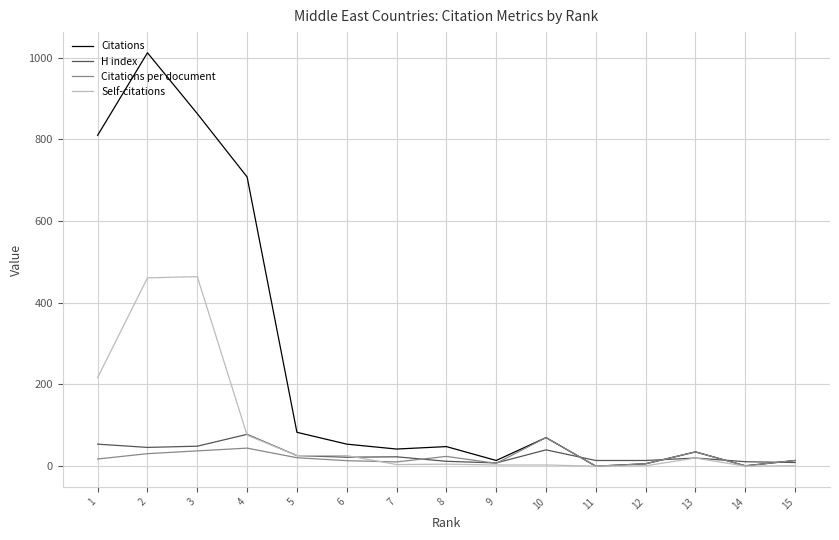

What are all the series names shown in the legend?

Citations, H index, Citations per document, Self-citations